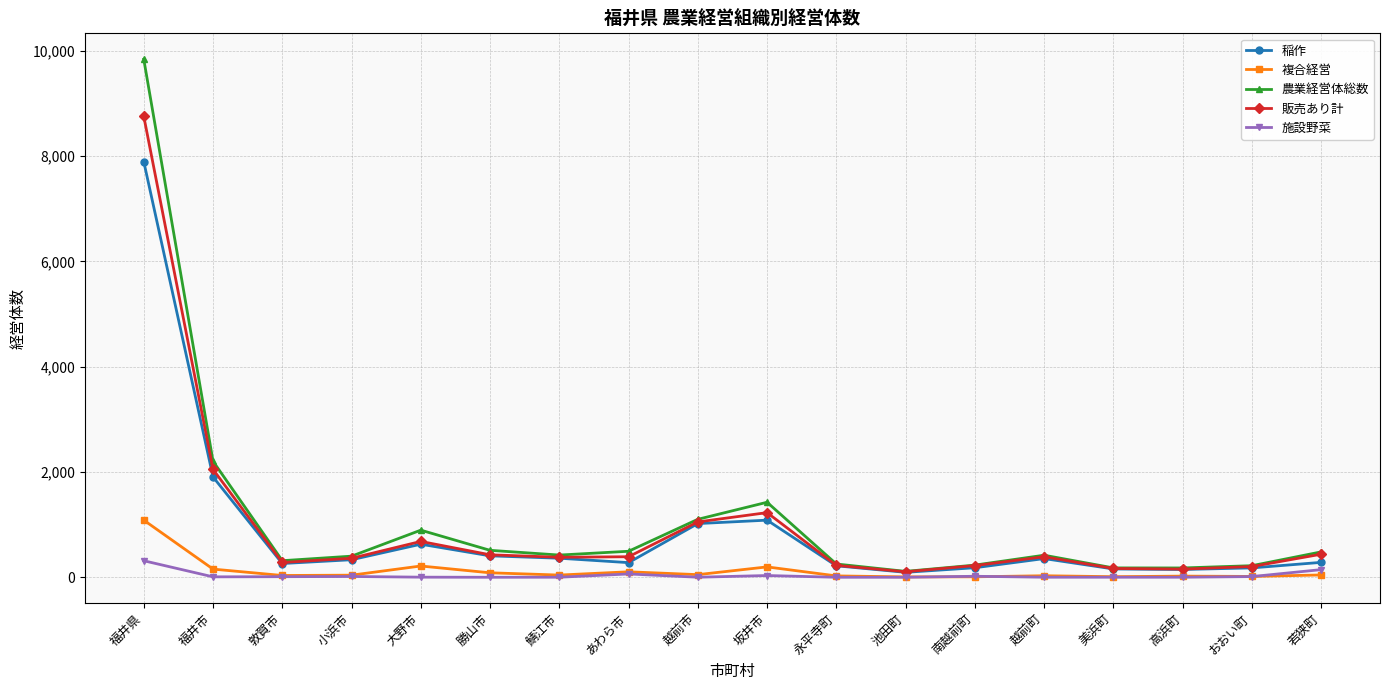

What is the difference between the highest and lowest values at 高浜町?

176